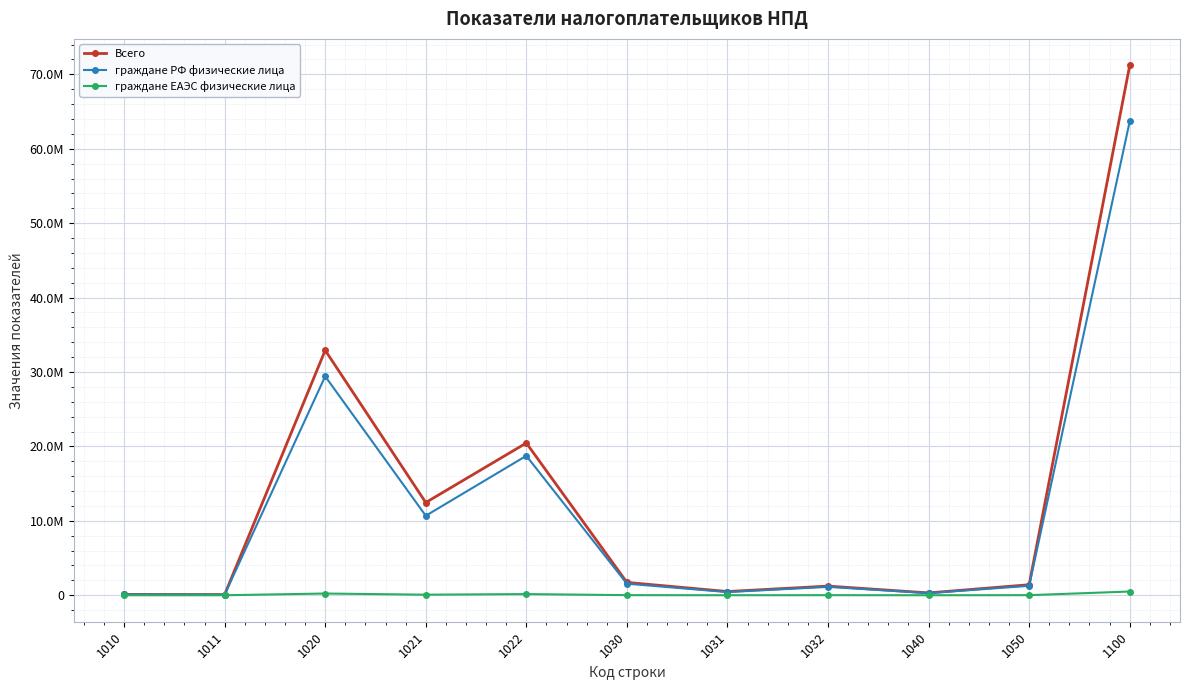

Does the chart have visible grid lines?

Yes